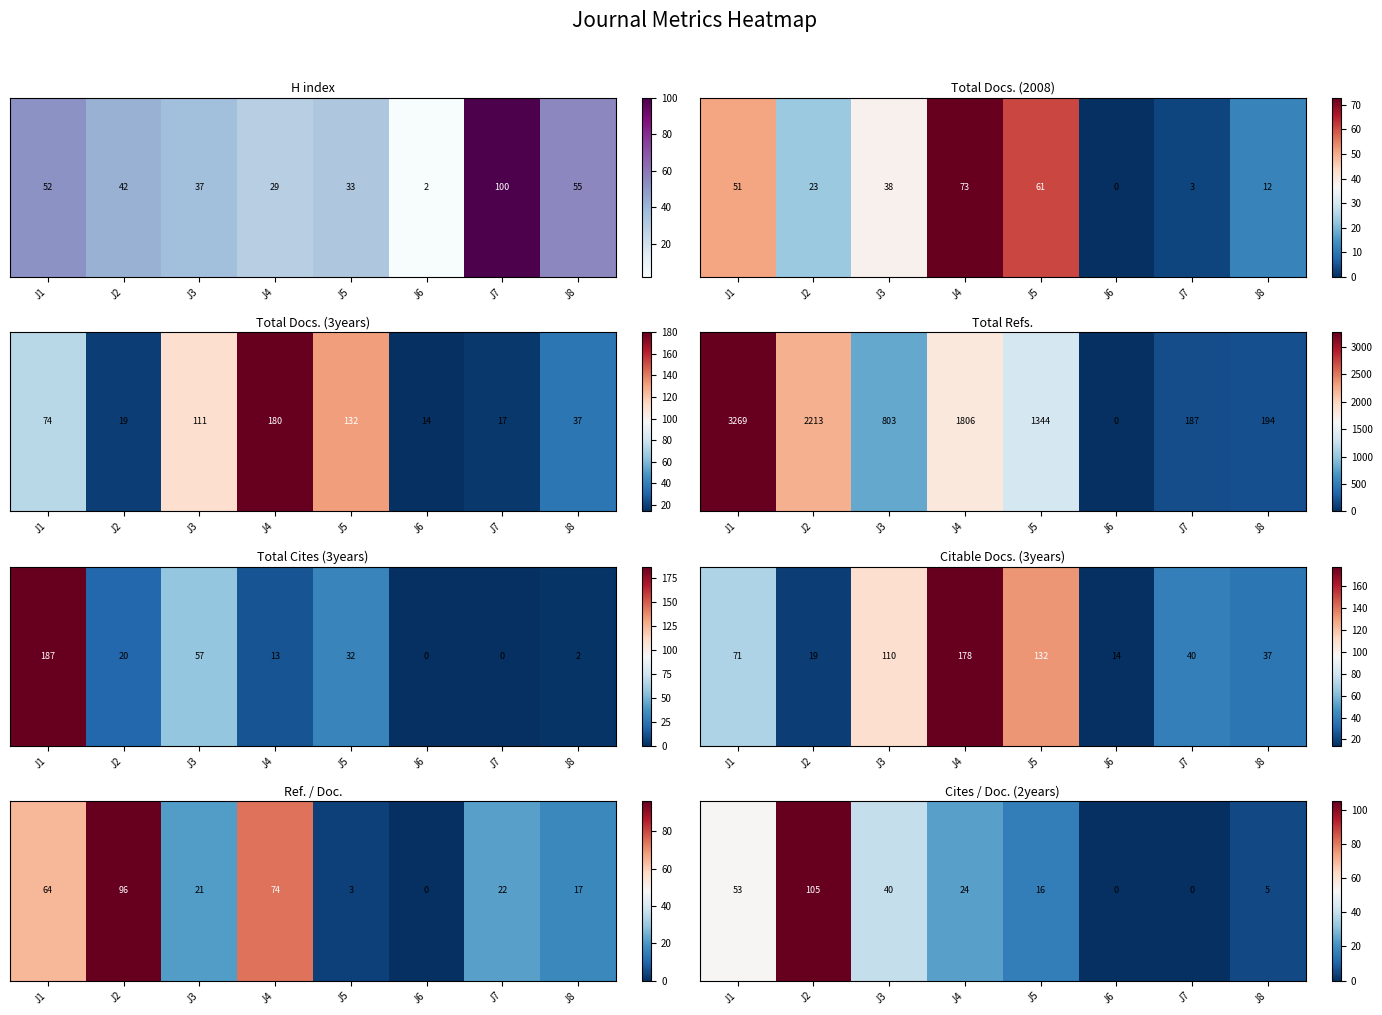

The chart shows a value of 9 at J3. True or false?

False